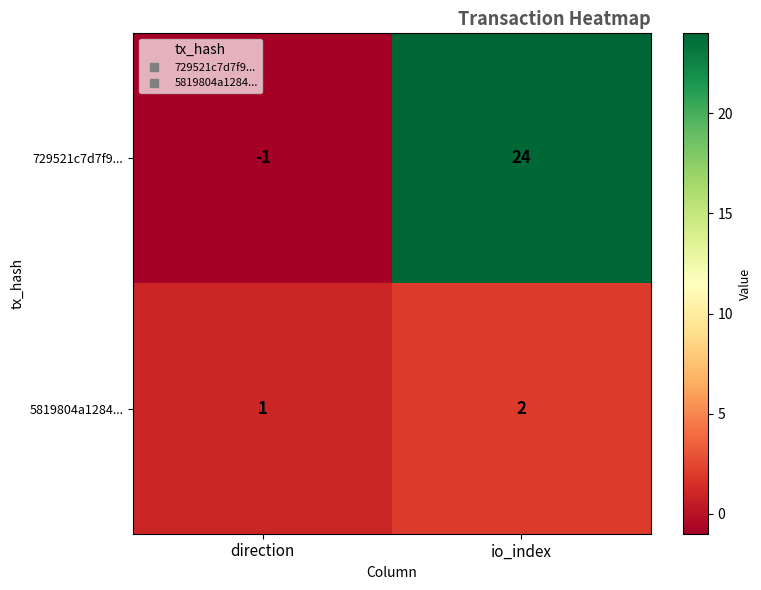

The value of 5819804a1284... at io_index is 3. True or false?

False